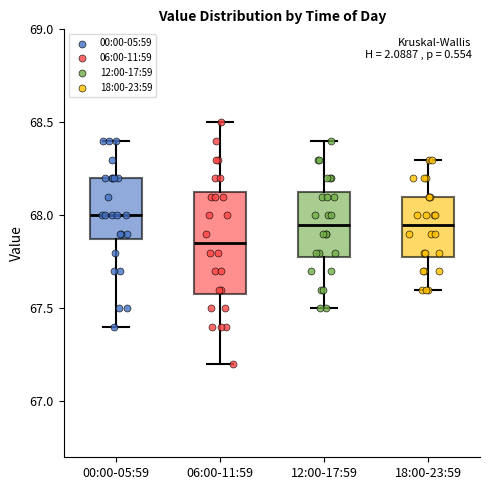

Reading left to right, transcribe this box plot: for each box, give where its median line is, the range the box spans, and where its two whiskers end, as read against the y-axis. The values are not printed on the chart, so give them approximately, as read against the axis.

00:00-05:59: median 68.00, box 67.90 to 68.20, whiskers 67.40 to 68.40
06:00-11:59: median 67.85, box 67.60 to 68.15, whiskers 67.20 to 68.50
12:00-17:59: median 67.95, box 67.80 to 68.15, whiskers 67.50 to 68.40
18:00-23:59: median 67.95, box 67.80 to 68.10, whiskers 67.60 to 68.30